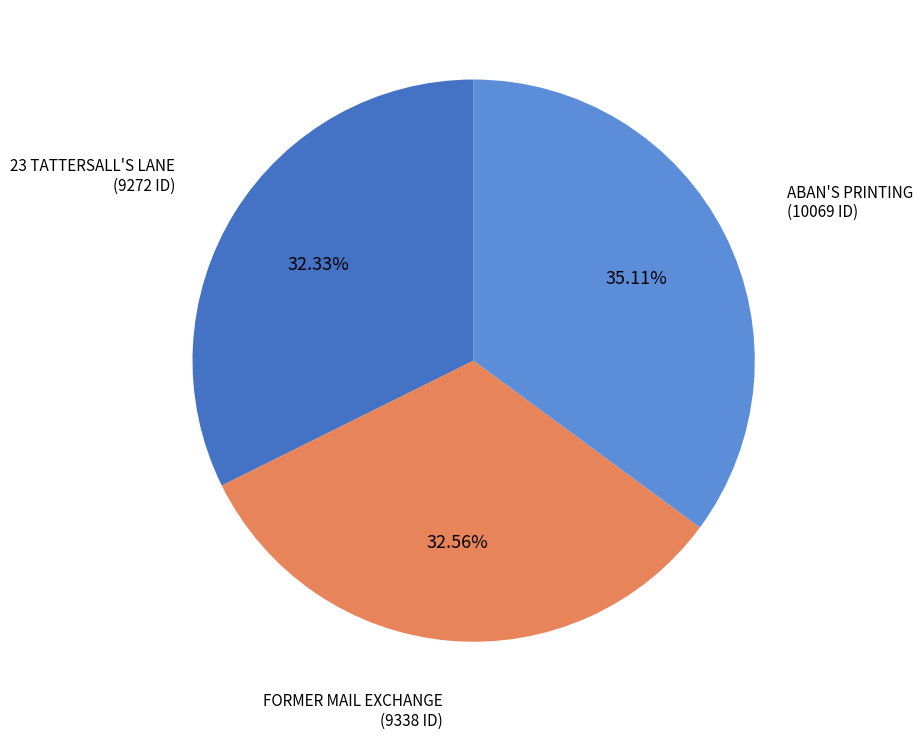

What portion of the pie excludes 23 TATTERSALL'S LANE?

67.7%